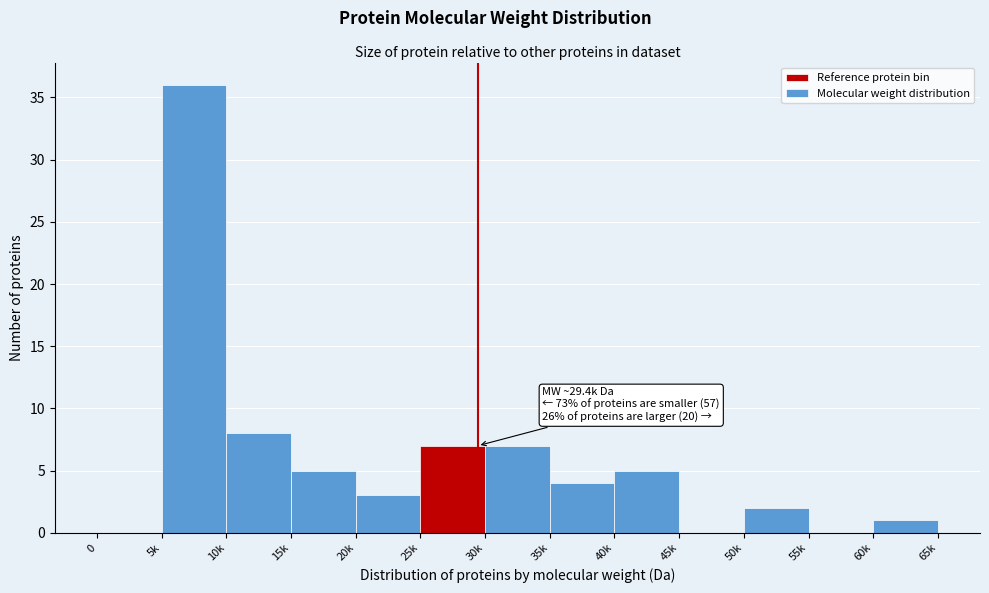

Reading left to right, transcribe all the data shown in this chart.

0=0	5k=36	10k=8	15k=5	20k=3	25k=7	30k=7	35k=4	40k=5	45k=0	50k=2	55k=0	60k=1